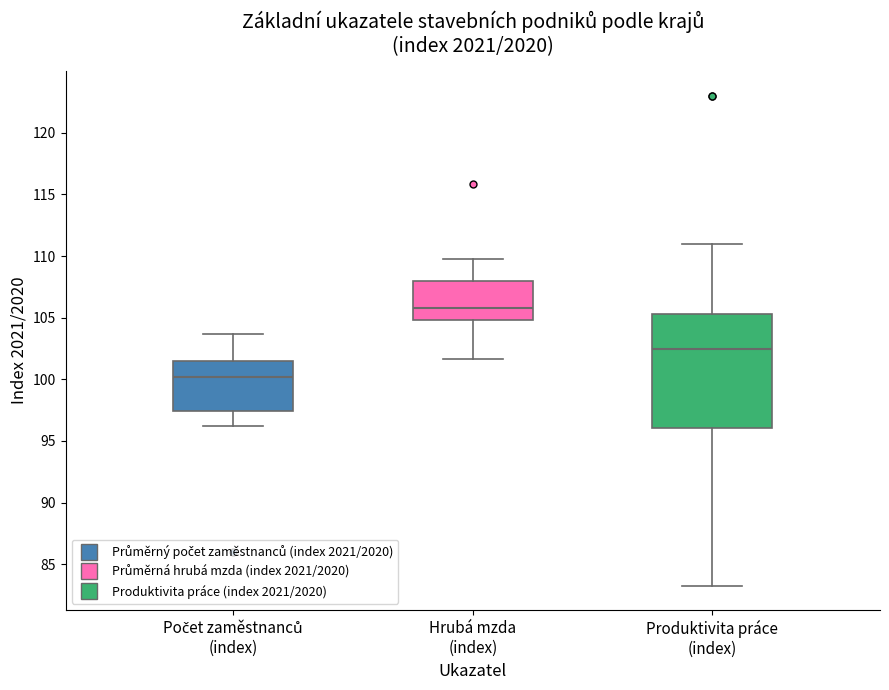

Where is the upper edge of the box for Produktivita práce (index) on the y-axis? The values are not printed on the chart, so give them approximately, as read against the axis.

105.5